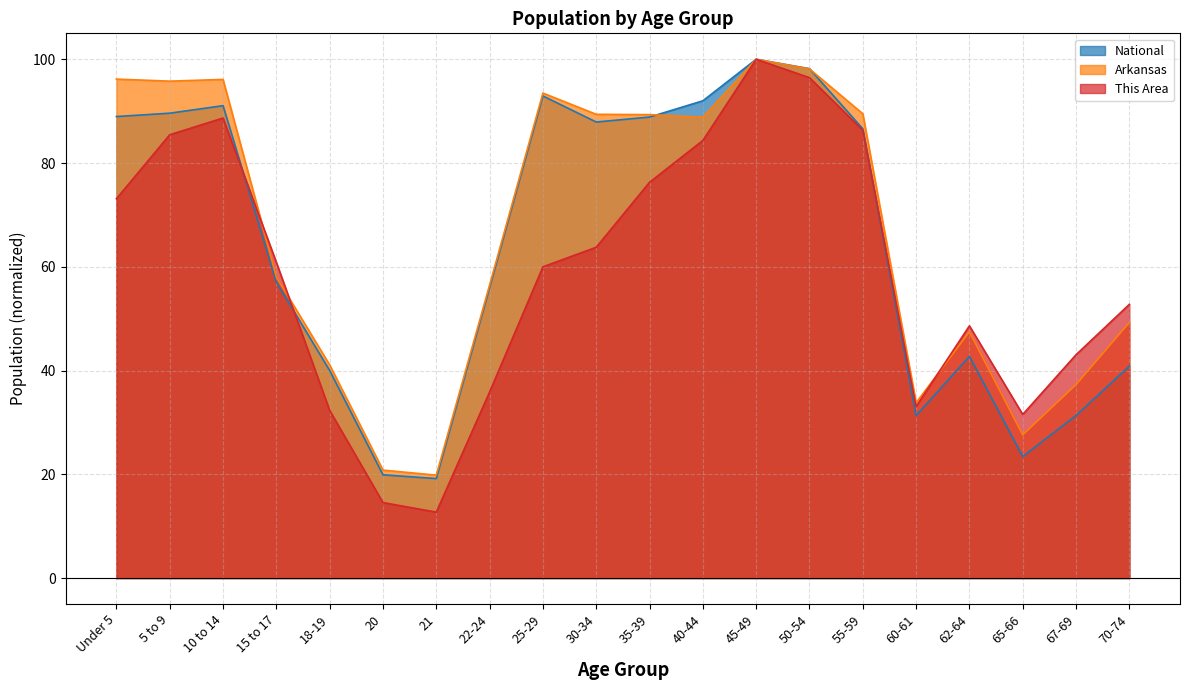

At 22-24, list the series in order from smallest to largest.

This Area, National, Arkansas